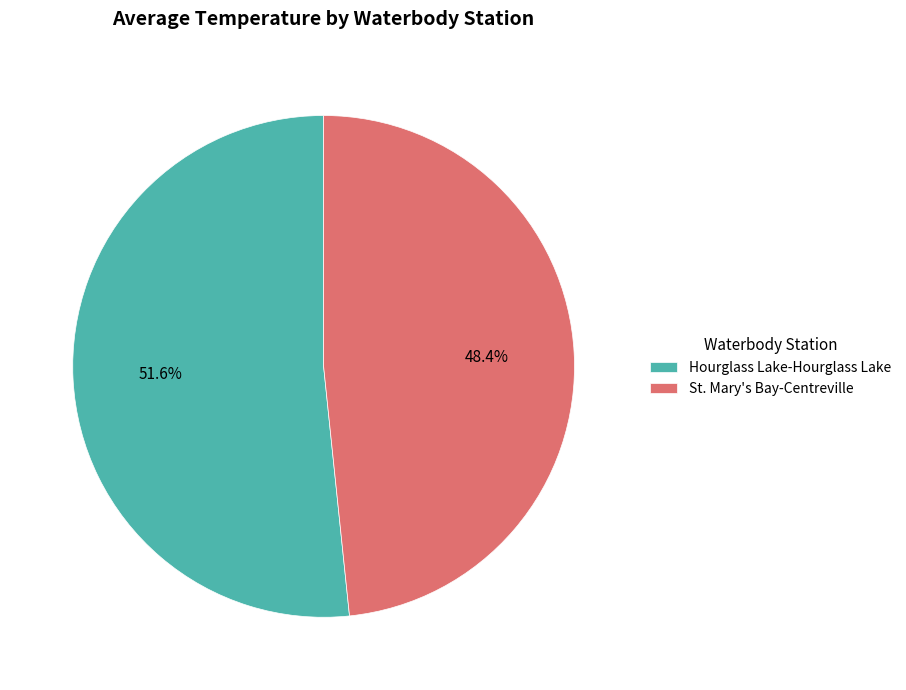

What percentage do St. Mary's Bay-Centreville and Hourglass Lake-Hourglass Lake together represent?

100.0%